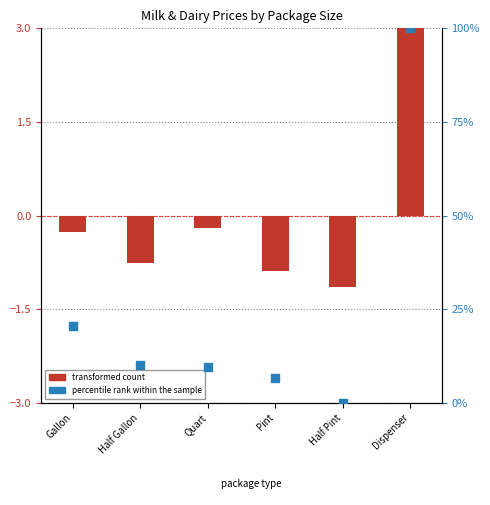

Which series has the largest total across all categories?

percentile rank within the sample